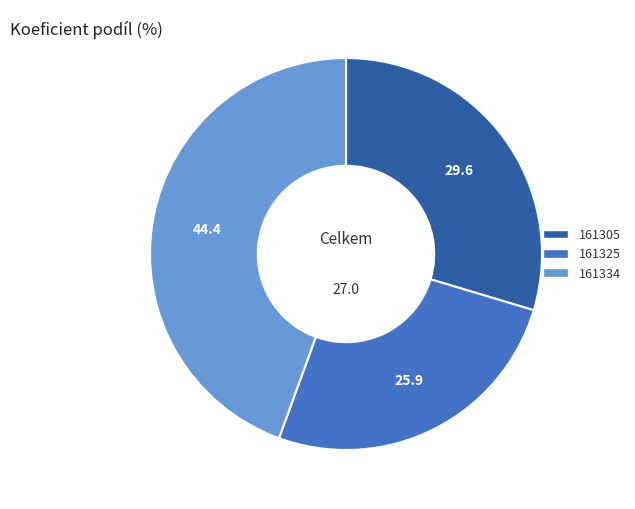

What is the smallest slice in the pie chart?

161325